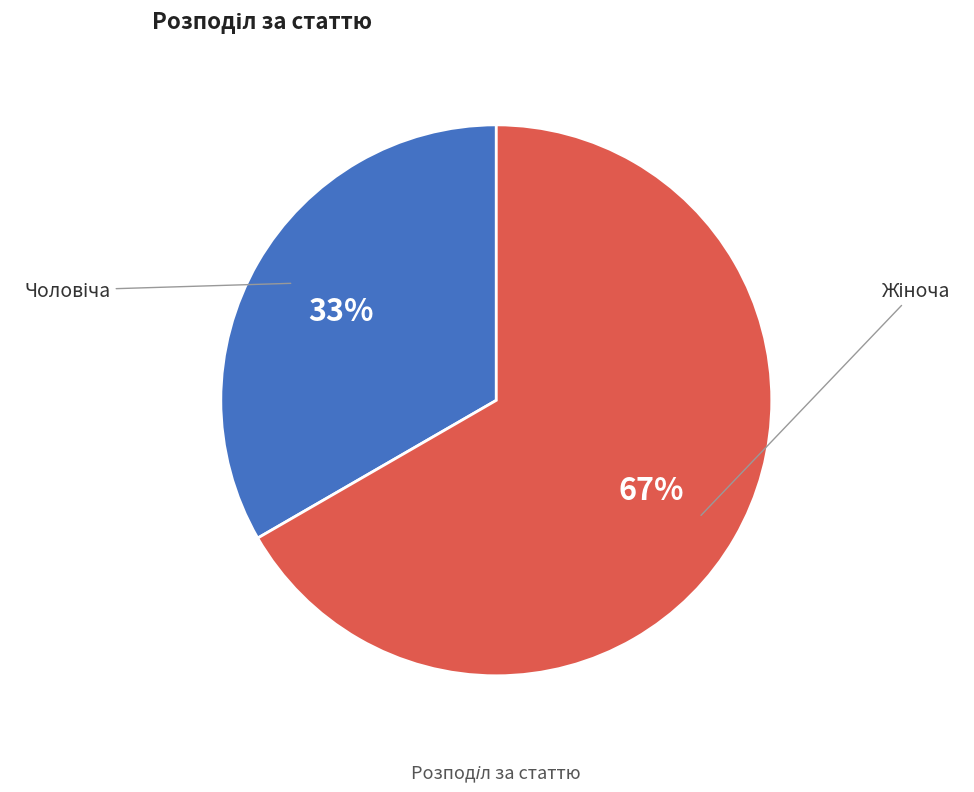

Does any single category account for the majority?

Yes